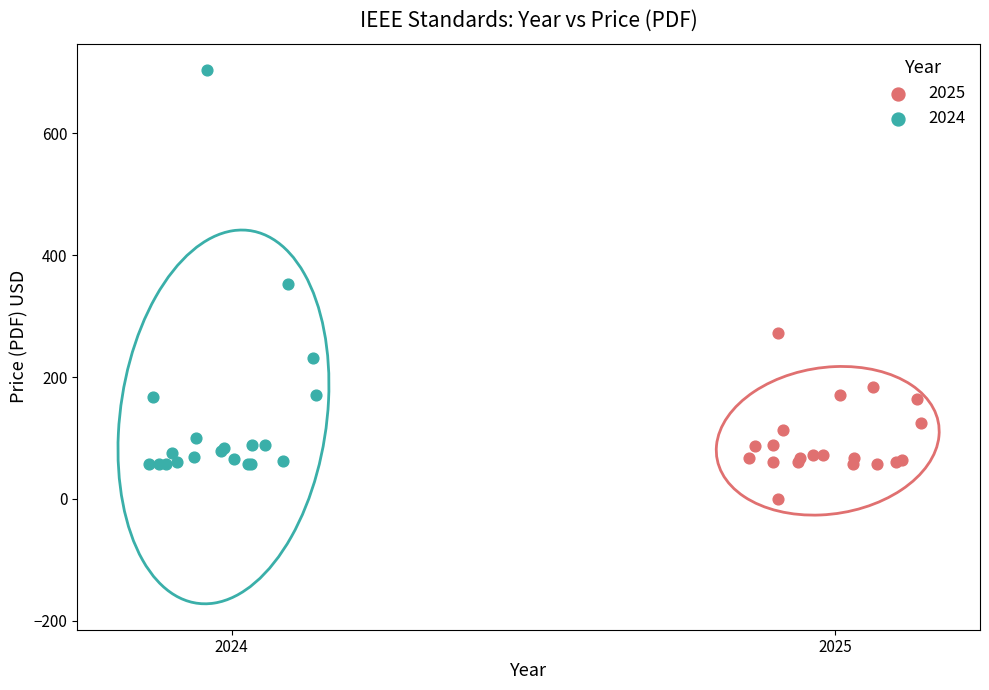

Which series has the widest spread of Y values?

2024